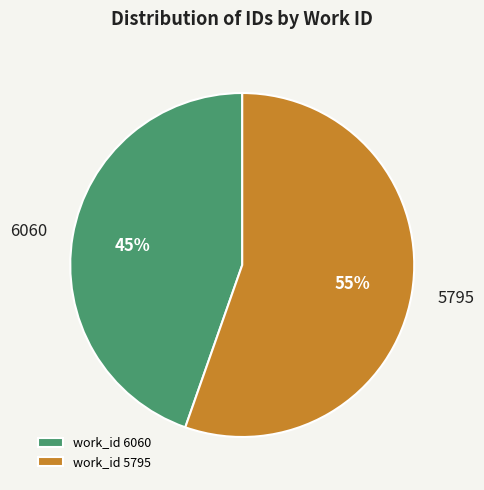

Which category has the biggest portion of the pie?

5795